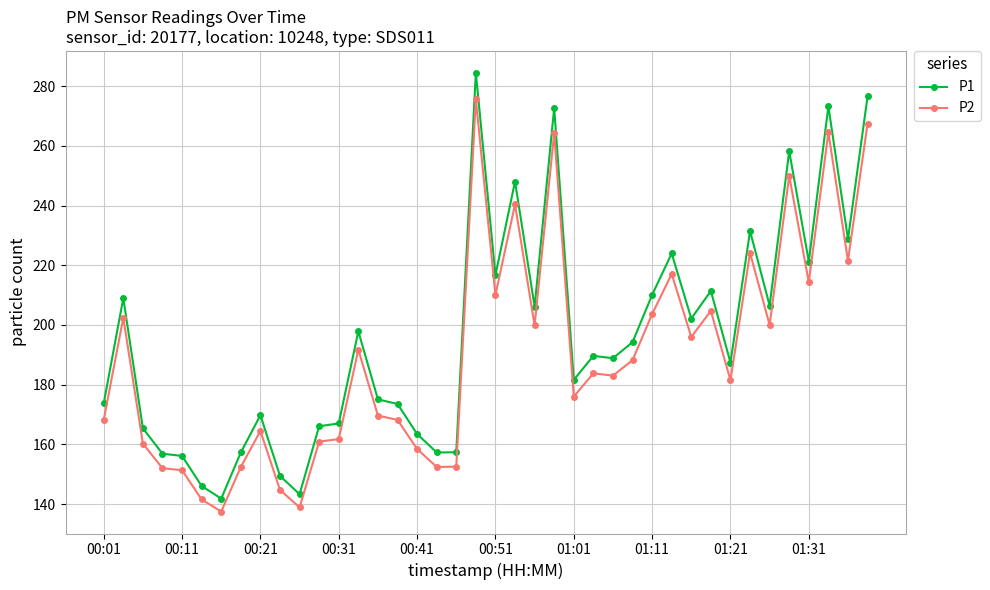

Rank the series by their maximum value, from highest to lowest.

P1, P2